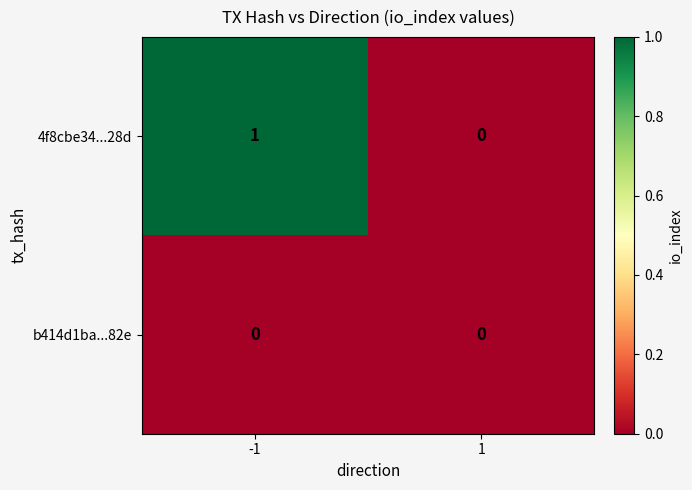

Reading right to left, extract all data points from this chart.

4f8cbe34...28d: 0	1
b414d1ba...82e: 0	0